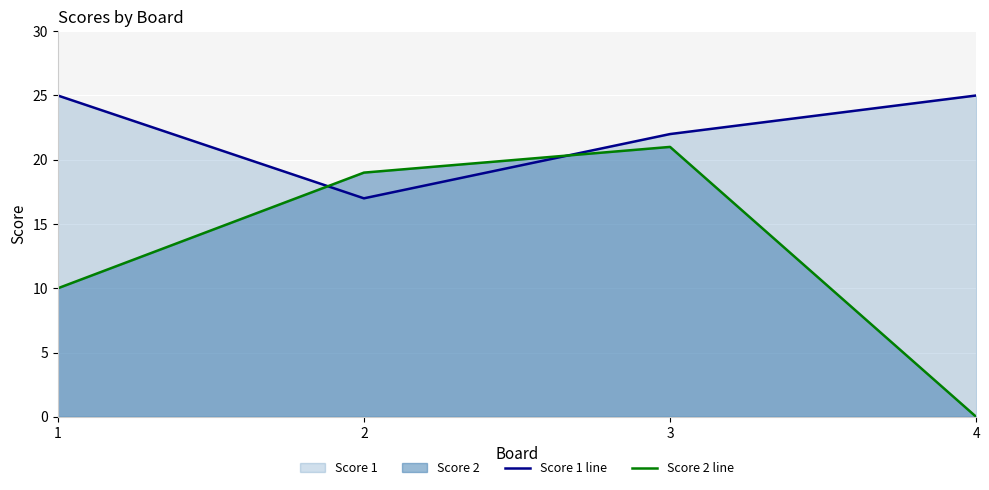

Rank the series by their average value, from lowest to highest.

Score 2 line, Score 1 line